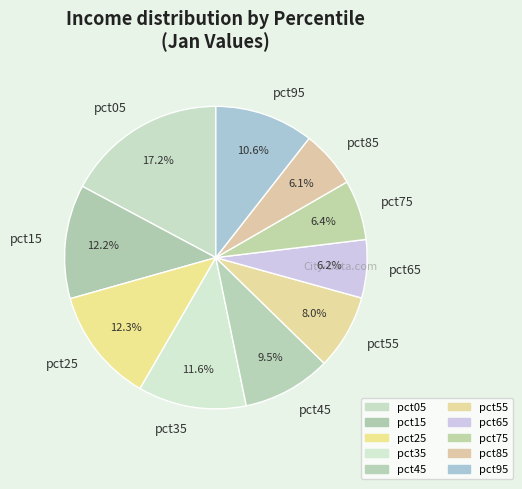

Does pct75 represent more than half of the total?

No